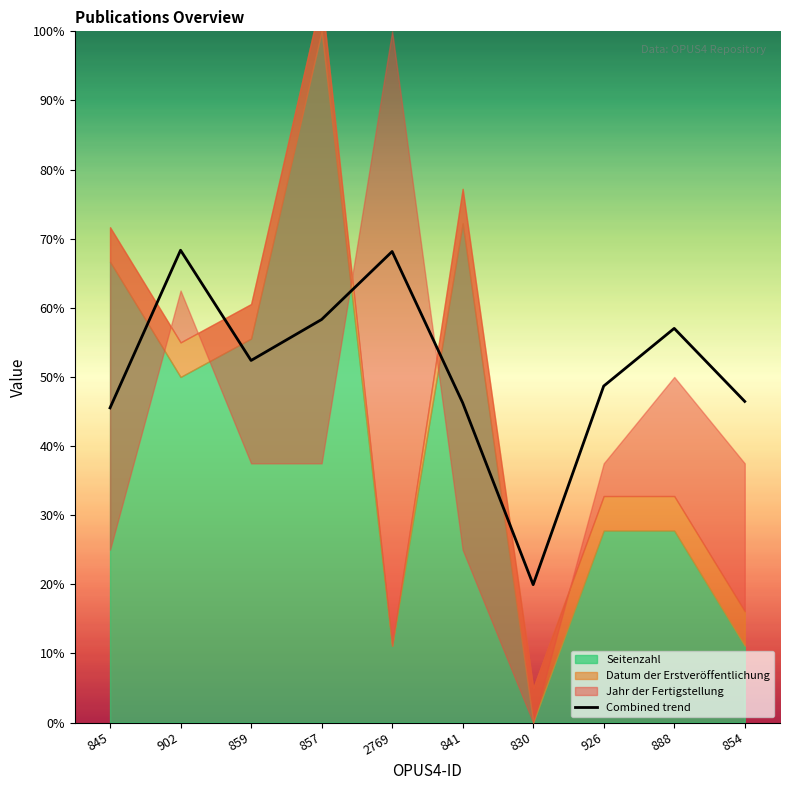

Count the number of values greater than 52.

5